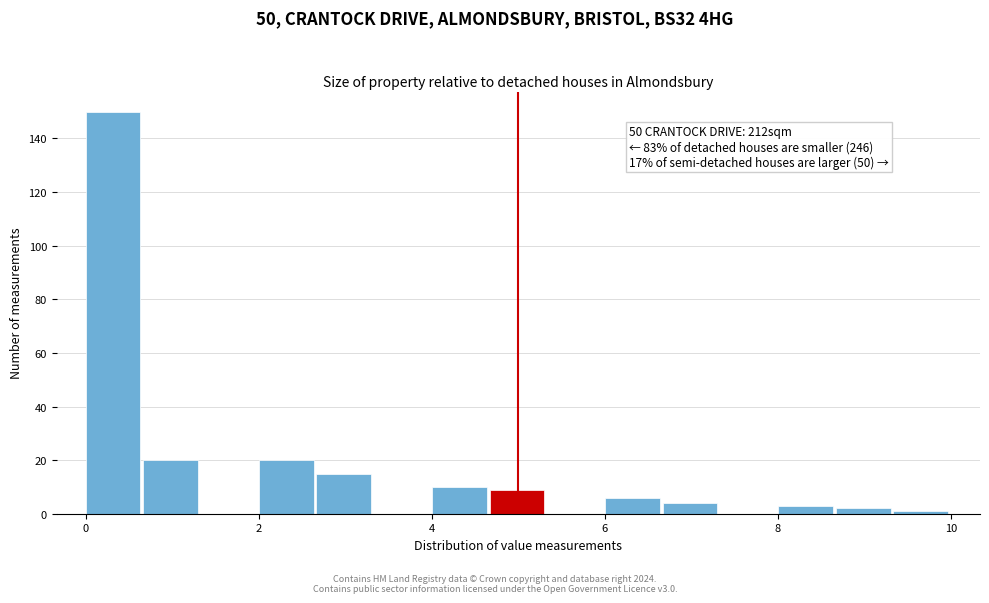

Read against the x-axis, roughly where is the centre of the tallest bar?

0.4